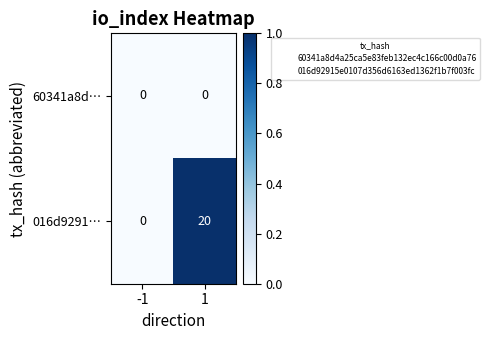

Rank the series by their average value, from lowest to highest.

60341a8d…, 016d9291…